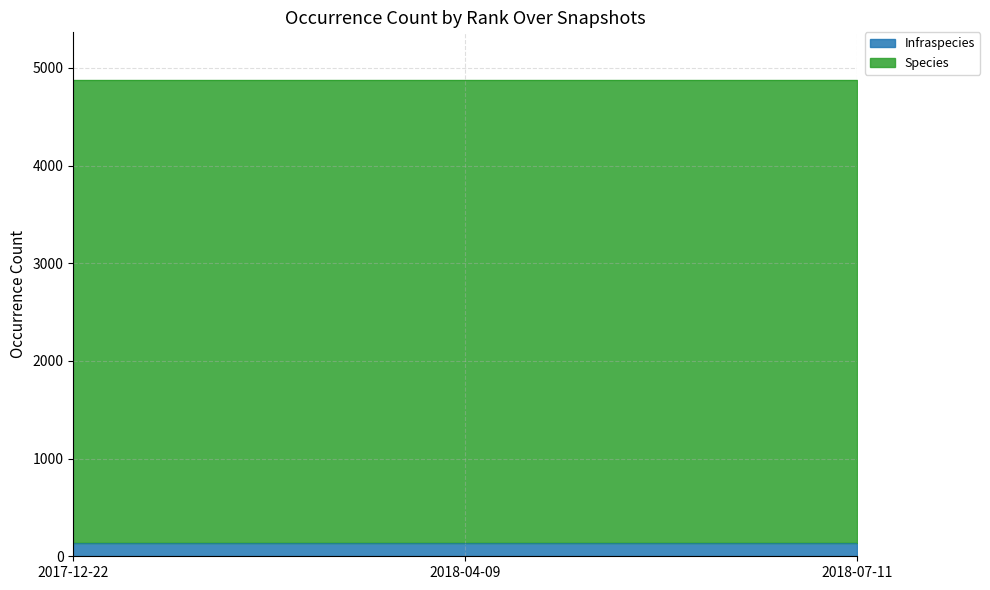

What is the value of the Species point at the 1st from the left?

4737